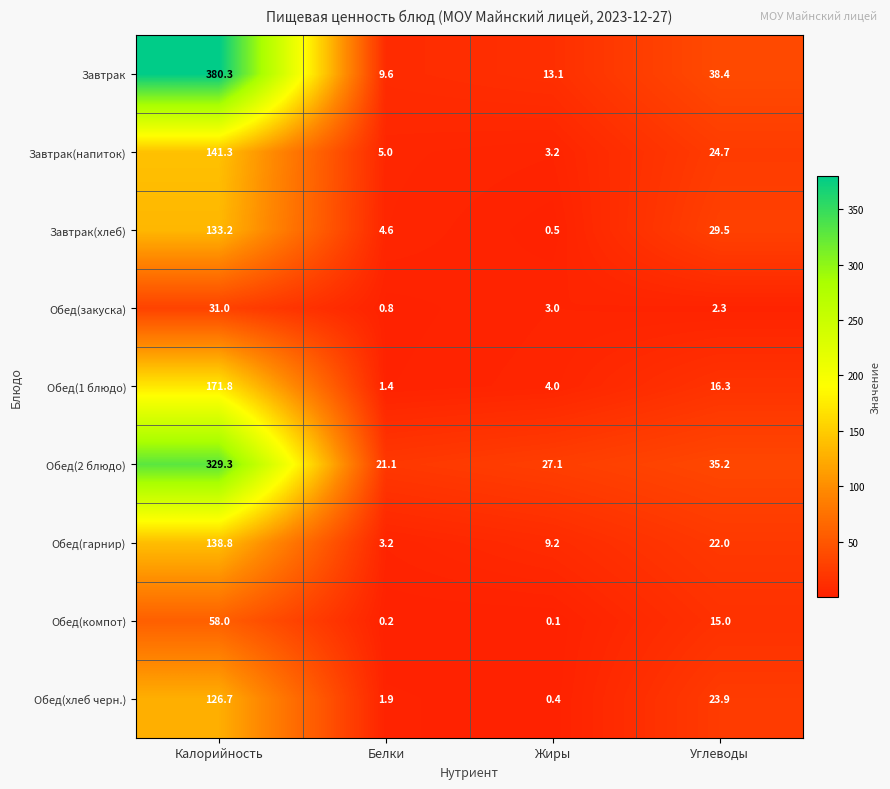

Between Калорийность and Углеводы, which series saw the biggest shift?

Завтрак